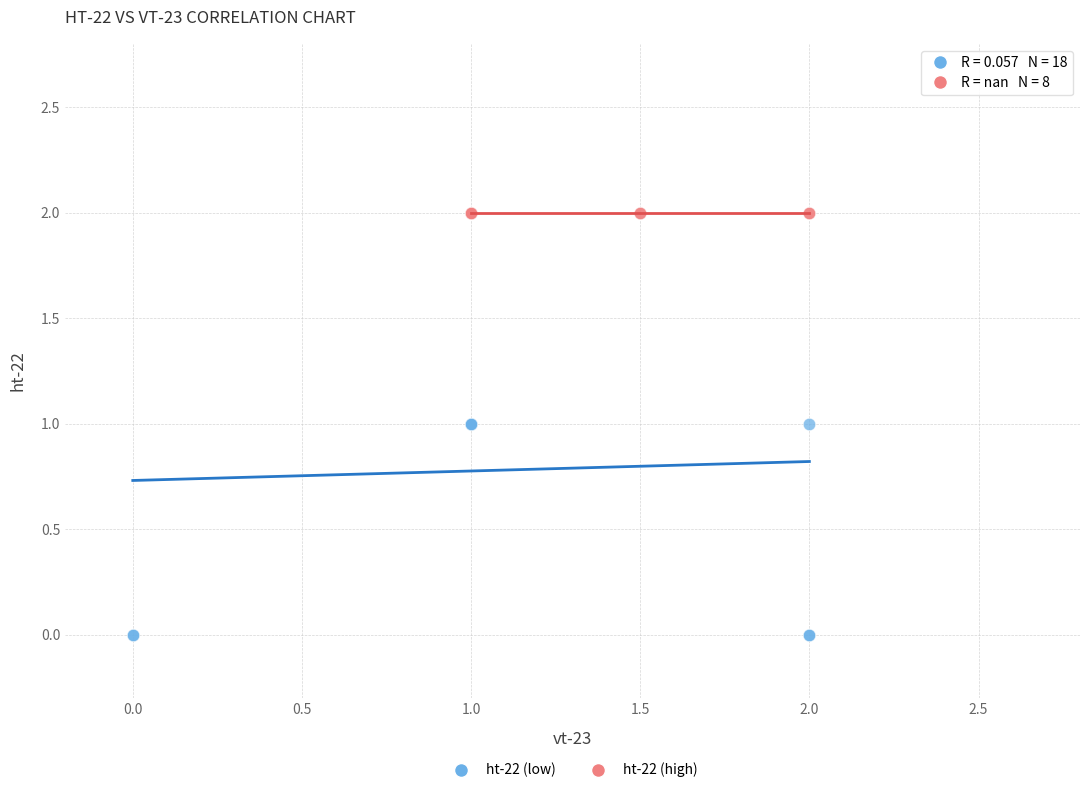

What are all the series names shown in the legend?

ht-22 (low), ht-22 (high)